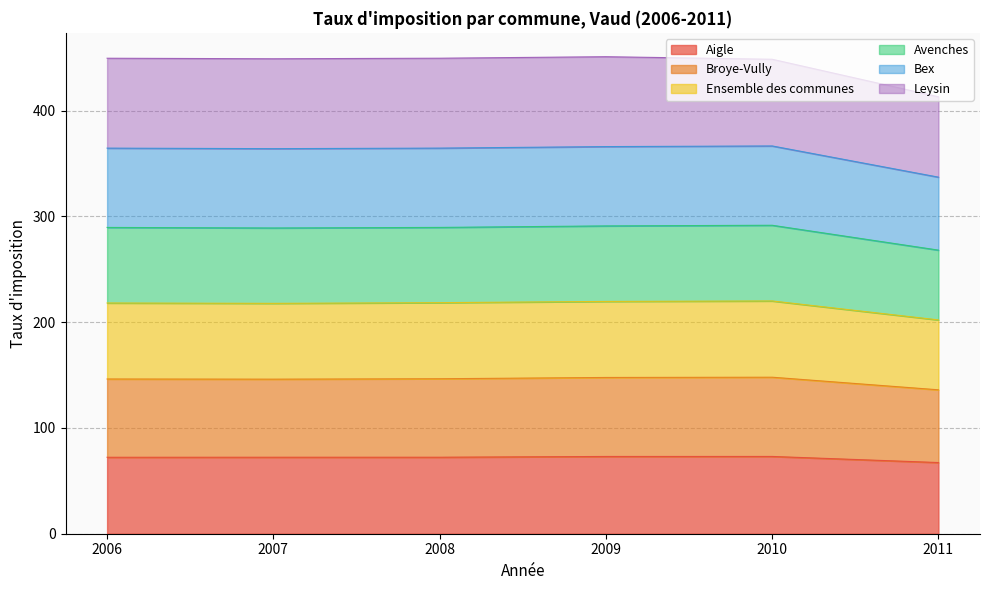

Is it true that Aigle equals 28.4 at 2009?

False